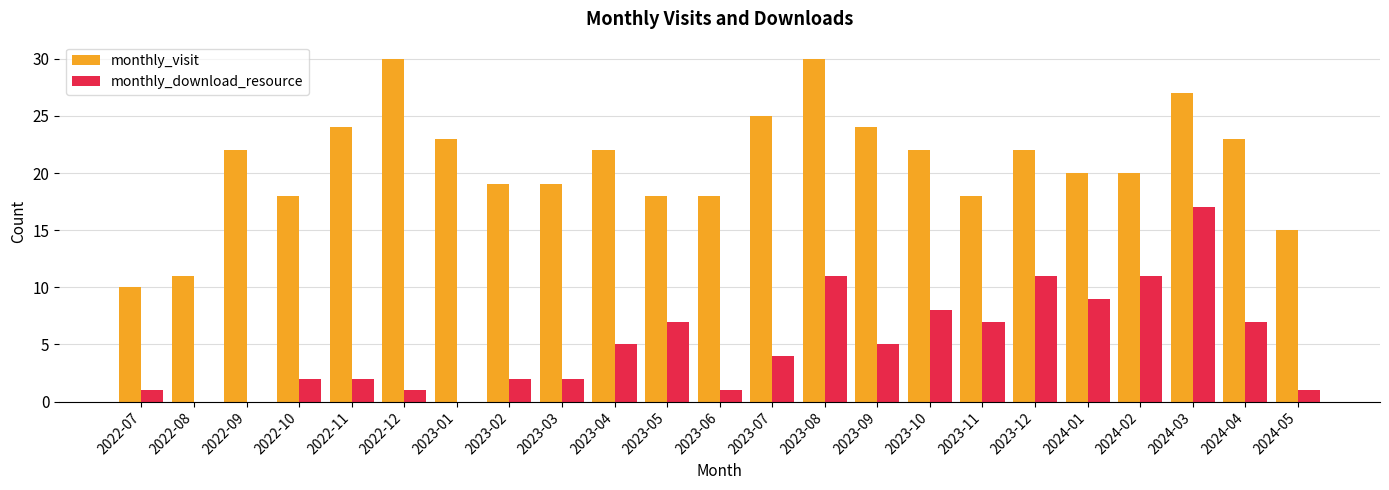

Reading right to left, extract all data points from this chart.

monthly_visit: 2024-05=15	2024-04=23	2024-03=27	2024-02=20	2024-01=20	2023-12=22	2023-11=18	2023-10=22	2023-09=24	2023-08=30	2023-07=25	2023-06=18	2023-05=18	2023-04=22	2023-03=19	2023-02=19	2023-01=23	2022-12=30	2022-11=24	2022-10=18	2022-09=22	2022-08=11	2022-07=10
monthly_download_resource: 2024-05=1	2024-04=7	2024-03=17	2024-02=11	2024-01=9	2023-12=11	2023-11=7	2023-10=8	2023-09=5	2023-08=11	2023-07=4	2023-06=1	2023-05=7	2023-04=5	2023-03=2	2023-02=2	2023-01=0	2022-12=1	2022-11=2	2022-10=2	2022-09=0	2022-08=0	2022-07=1